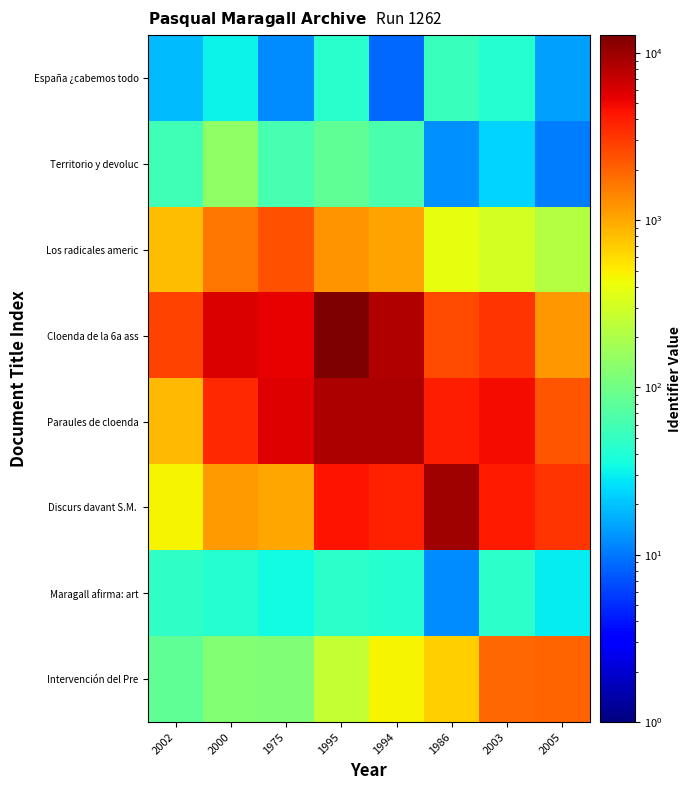

At which category is the sum across all series the highest?

1995